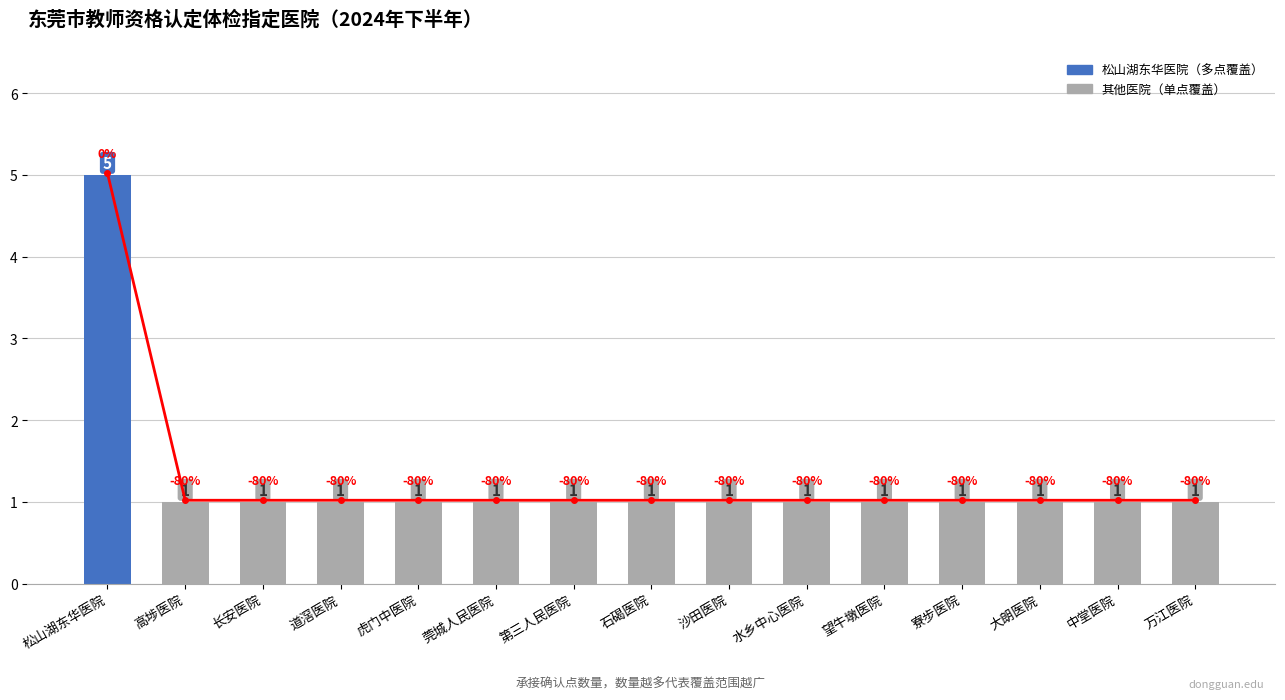

At which category is the sum across all series the highest?

松山湖东华医院